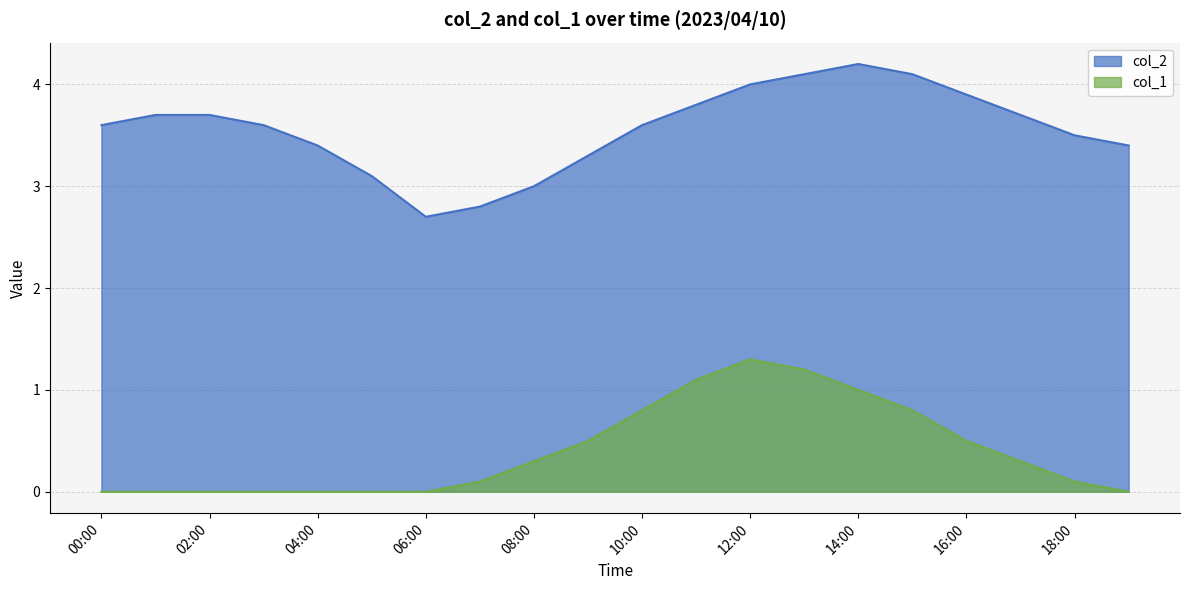

What is the spread (max minus min) of values at 2023/04/10 11:00:00?

2.7